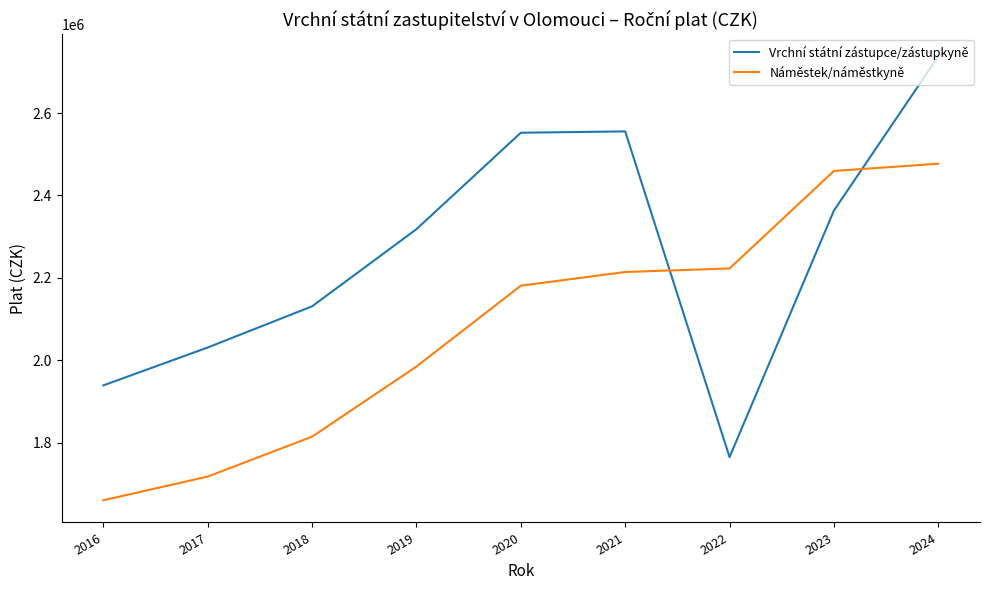

What is the sum of all Vrchní státní zástupce/zástupkyně values?

20392068